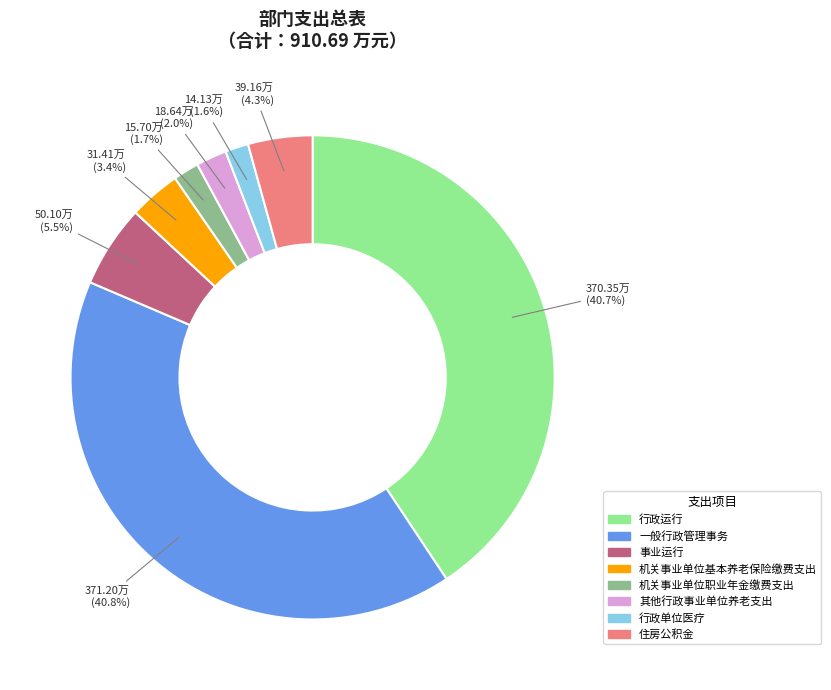

How many slices are in this pie chart?

8